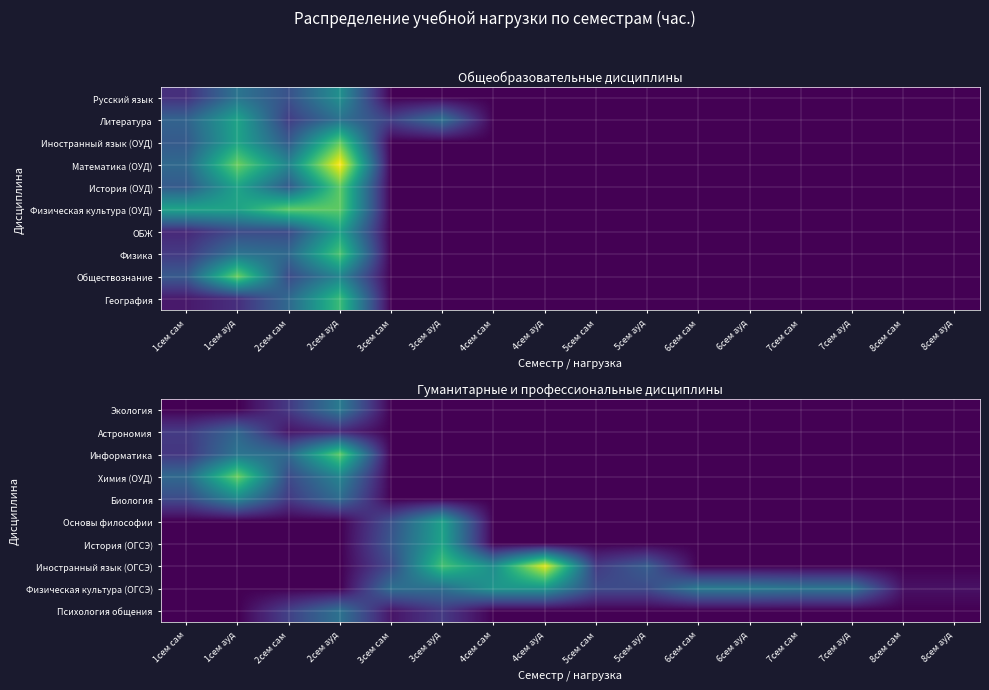

Which category has the highest value in the История (ОГСЭ) series?

3сем ауд